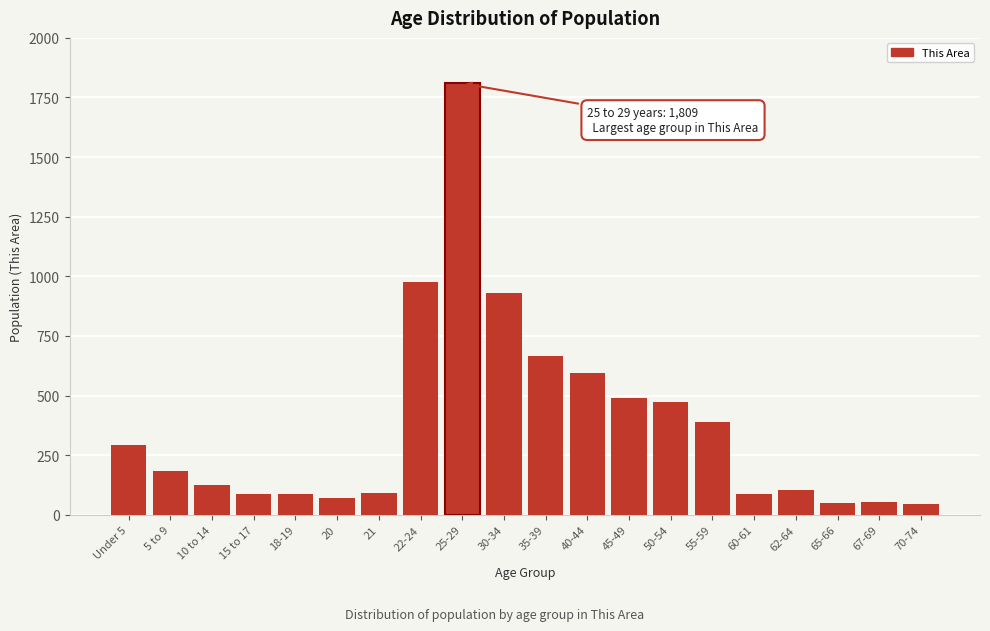

The value at 40-44 is 593. True or false?

True